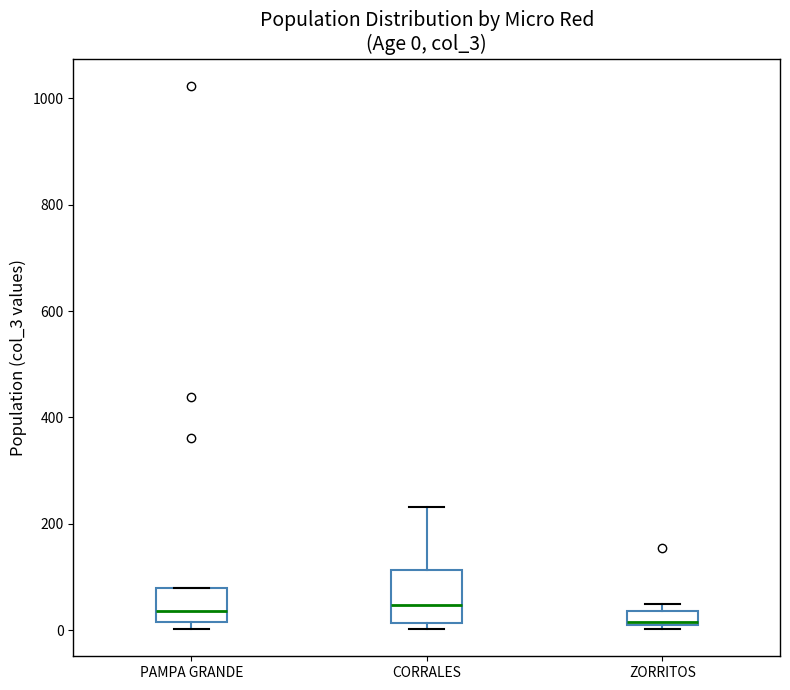

Comparing the boxes themselves (not the whiskers), which one is the tallest?

CORRALES